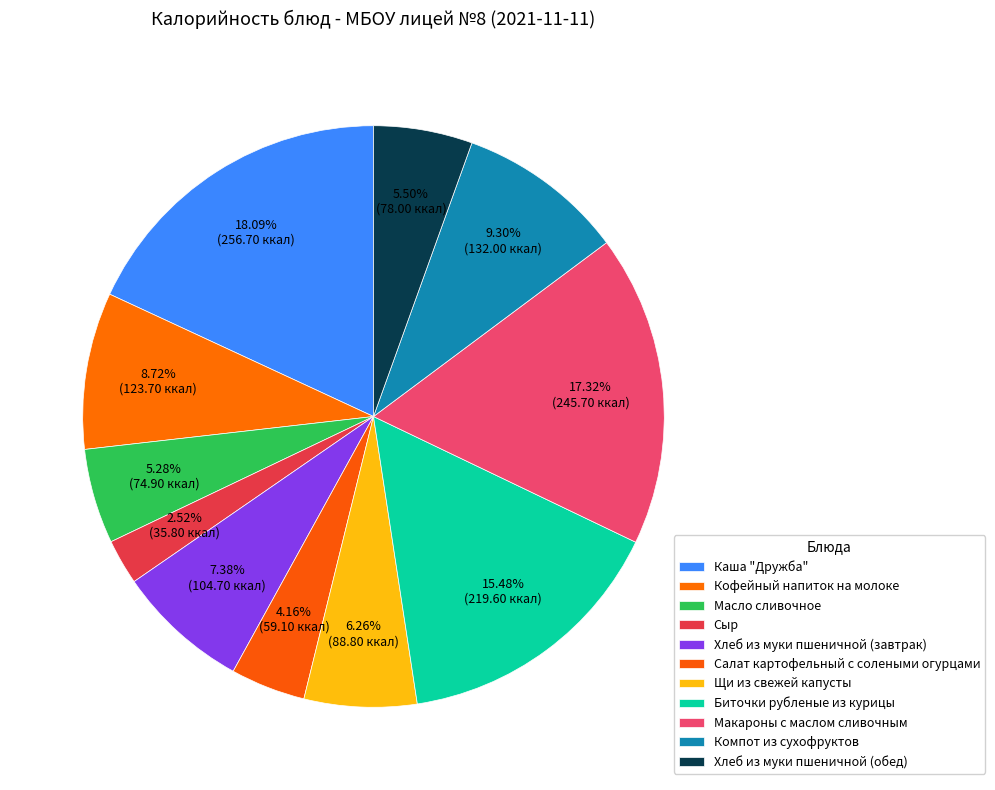

How many segments does this pie chart have?

11